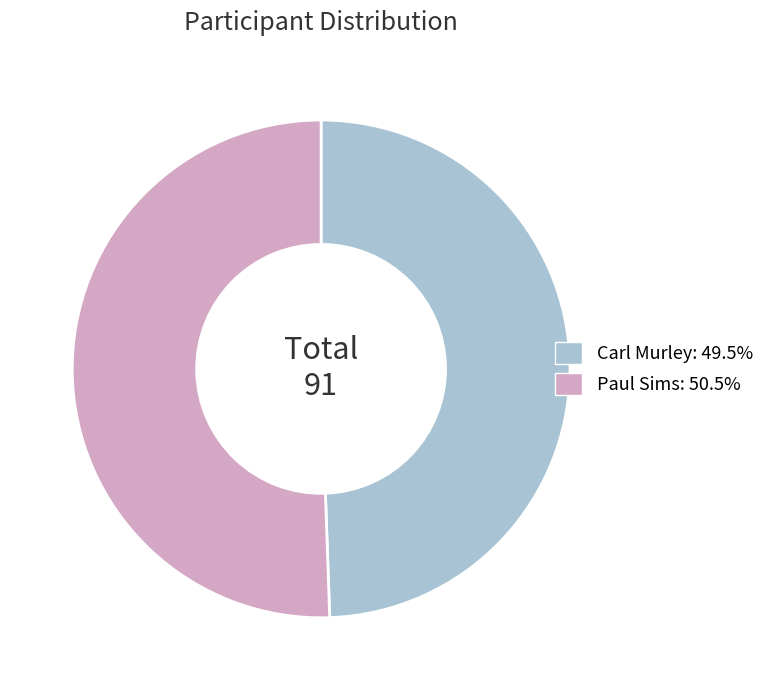

What is the ratio of the value at Carl Murley to the value at Paul Sims?

1.0